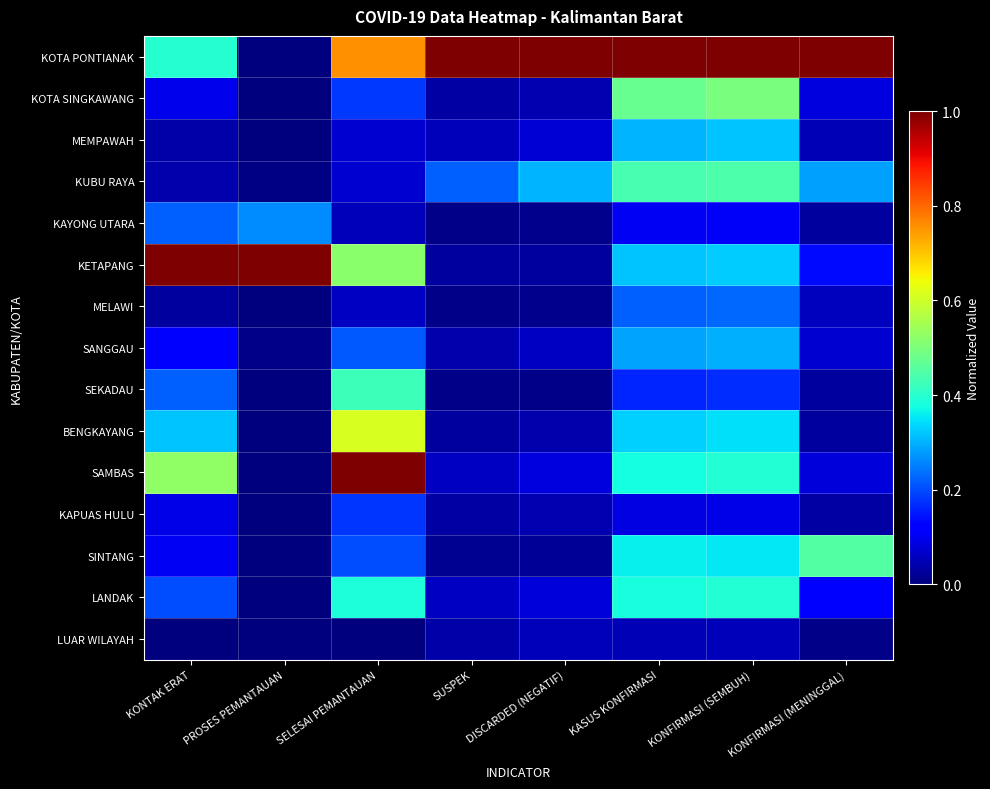

Which series changed the most between SELESAI PEMANTAUAN and KONFIRMASI (MENINGGAL)?

SAMBAS